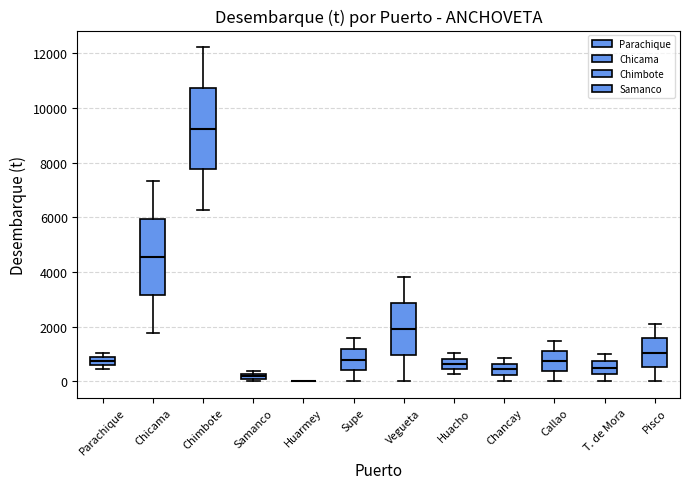

Where is the upper edge of the box for Supe on the y-axis? The values are not printed on the chart, so give them approximately, as read against the axis.

1200